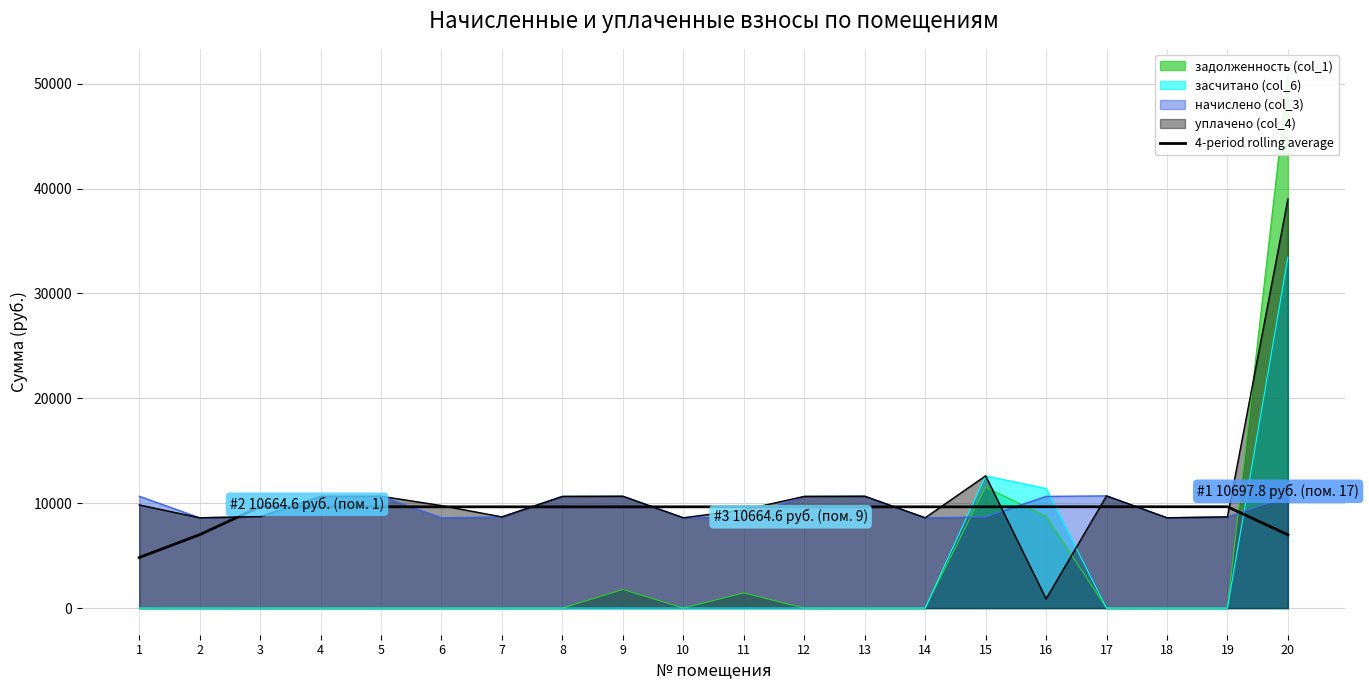

The value at 4 is 9662.8. True or false?

True